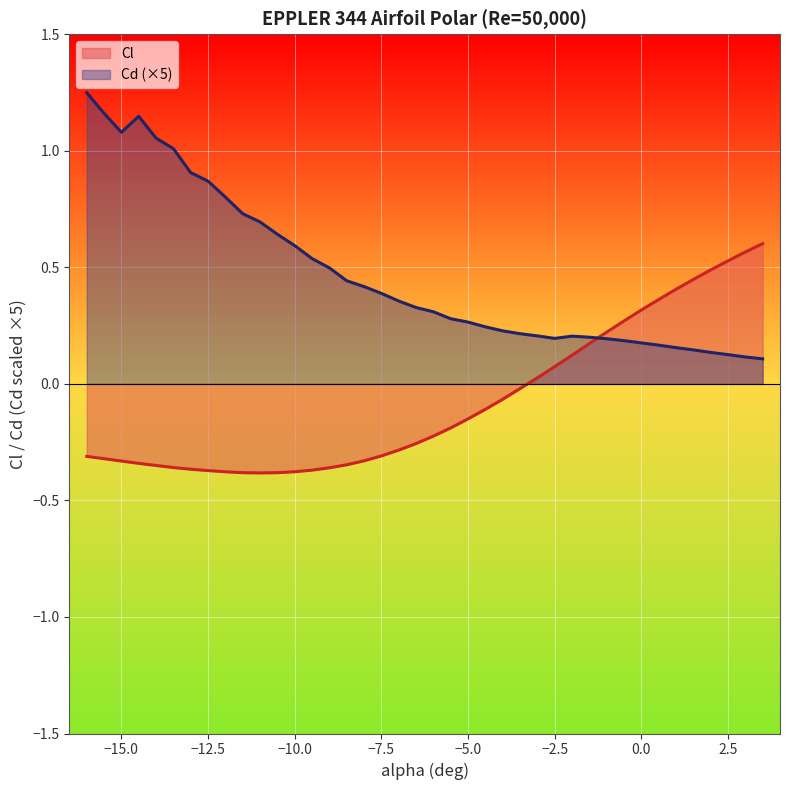

List the series in order of their overall mean, lowest first.

Cl, Cd (×5)